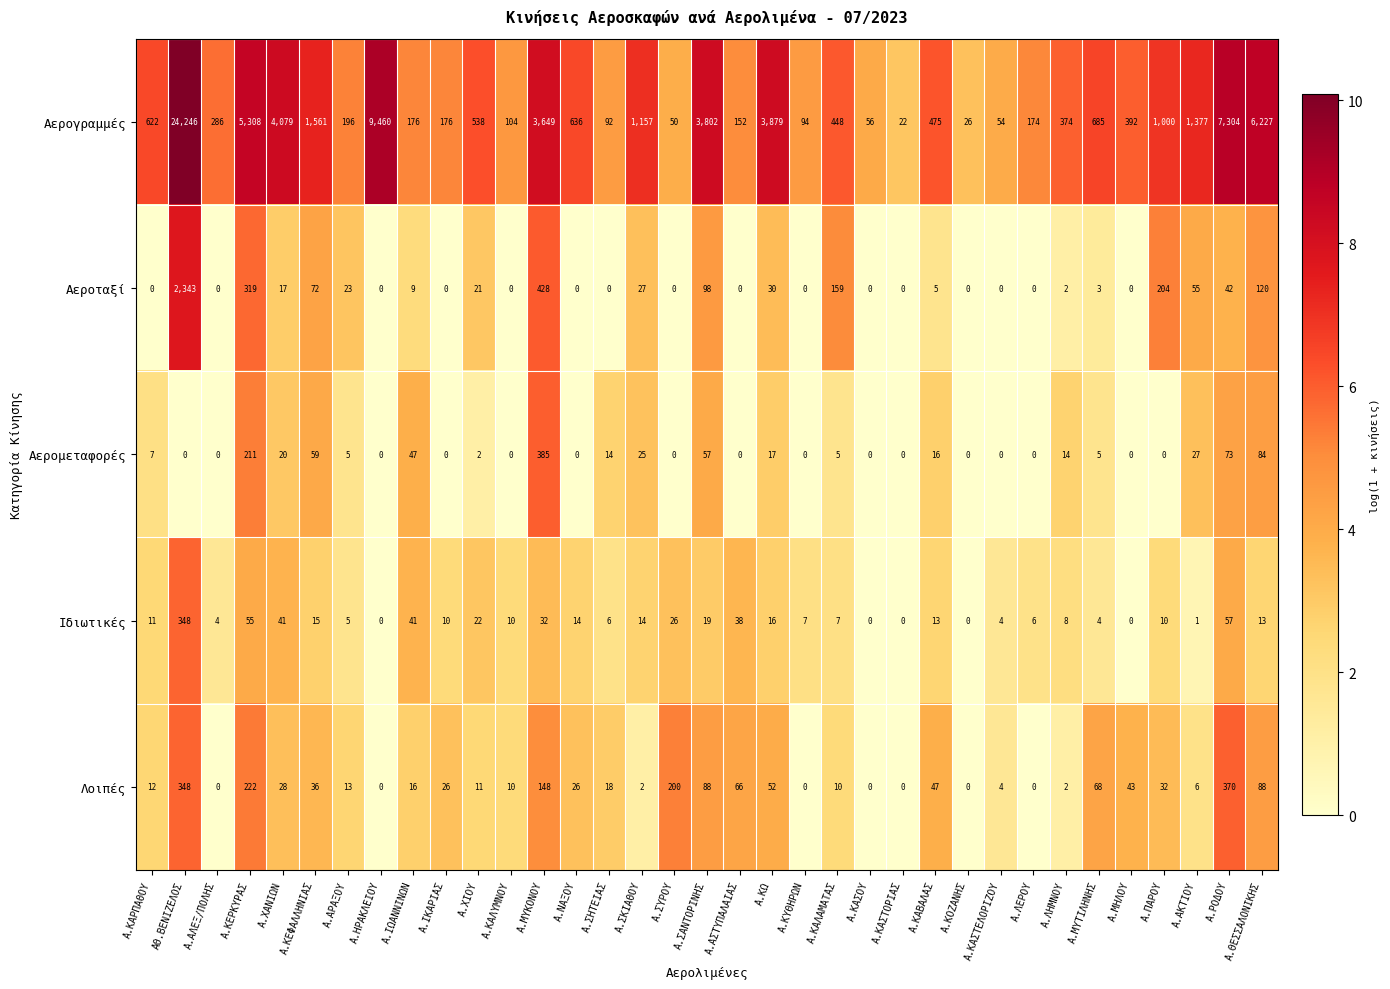

Rank the series by their maximum value, from highest to lowest.

Αερογραμμές, Αεροταξί, Αερομεταφορές, Λοιπές, Ιδιωτικές